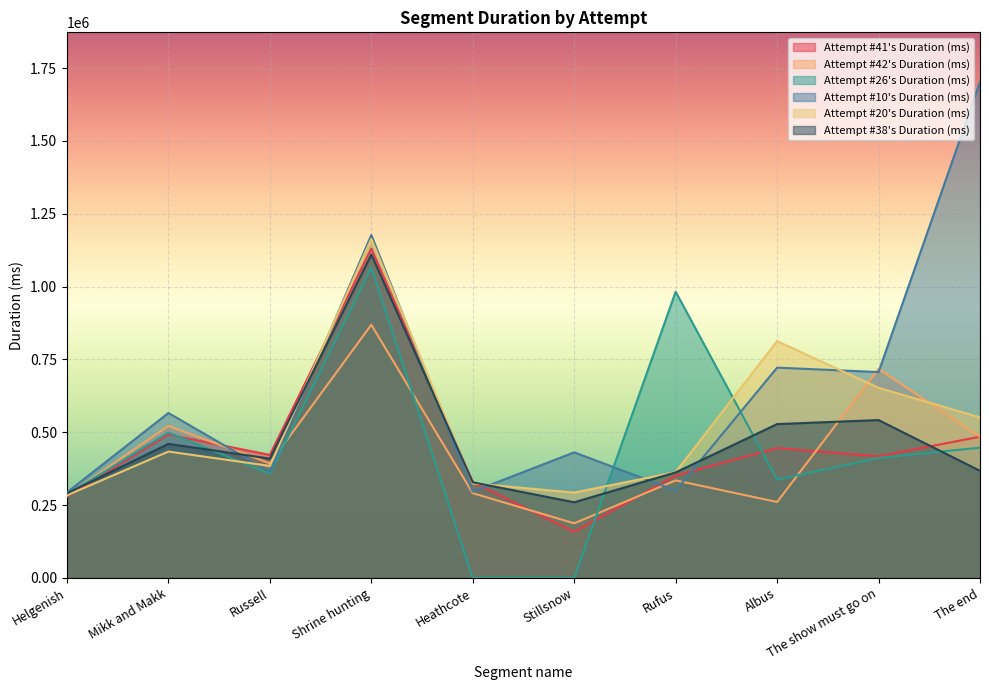

At which label does Attempt #41's Duration (ms) first exceed 422228?

Mikk and Makk